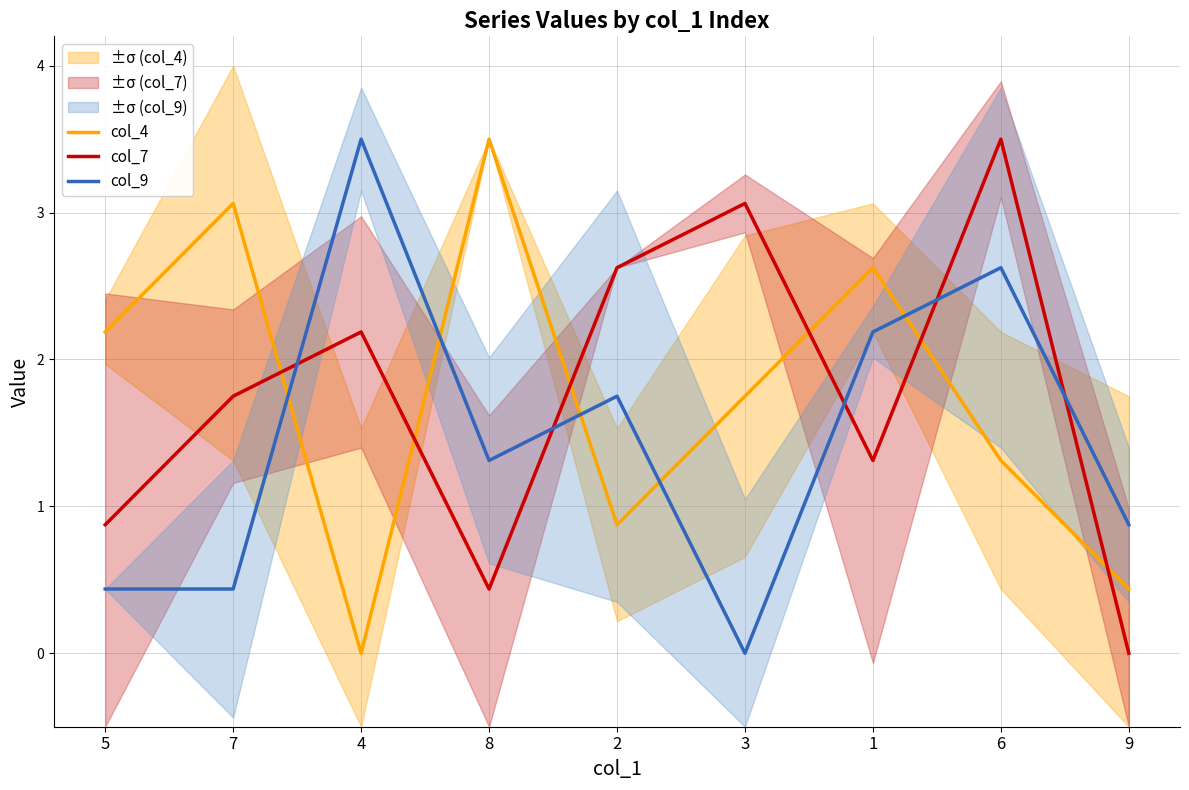

How many categories are shown in the chart?

9